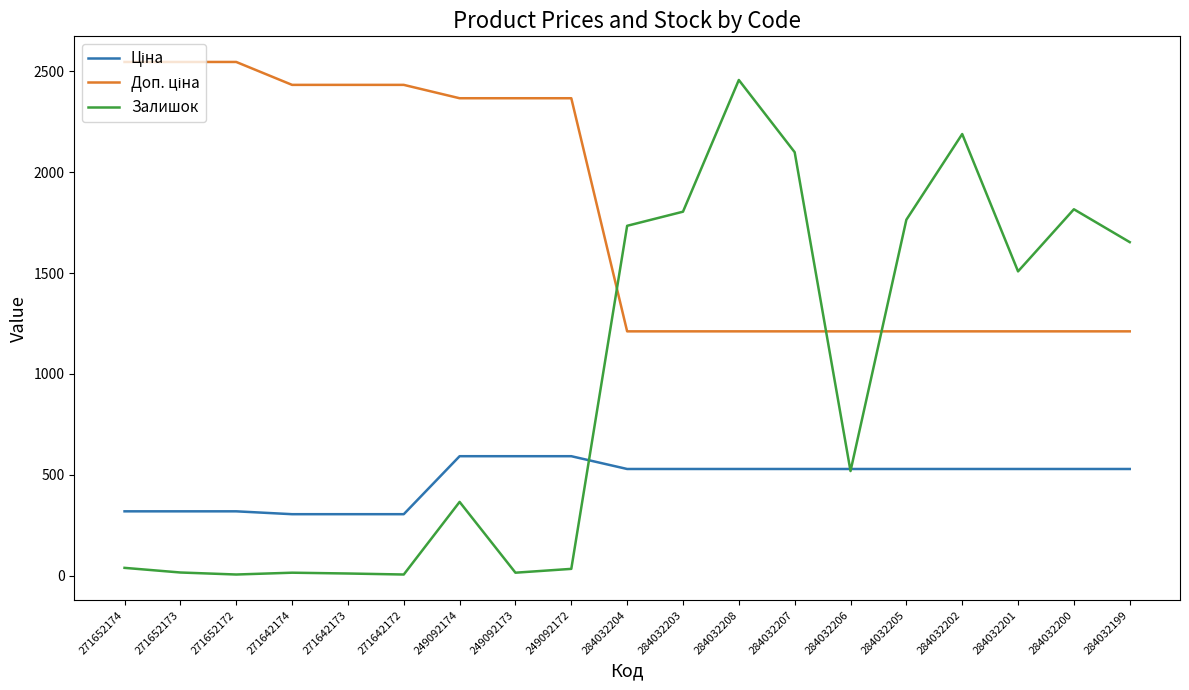

What is the approximate value of Залишок at 271642172?

5.0